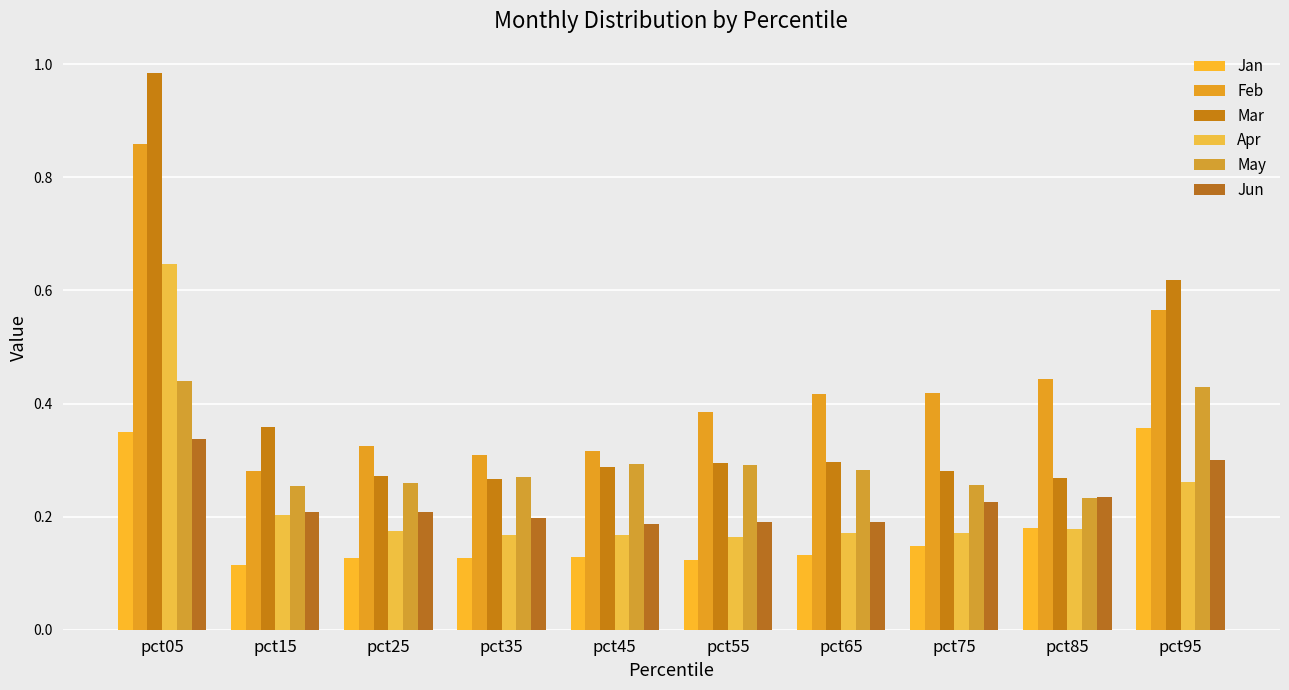

Rank the series at pct35 from highest to lowest value.

Feb, May, Mar, Jun, Apr, Jan